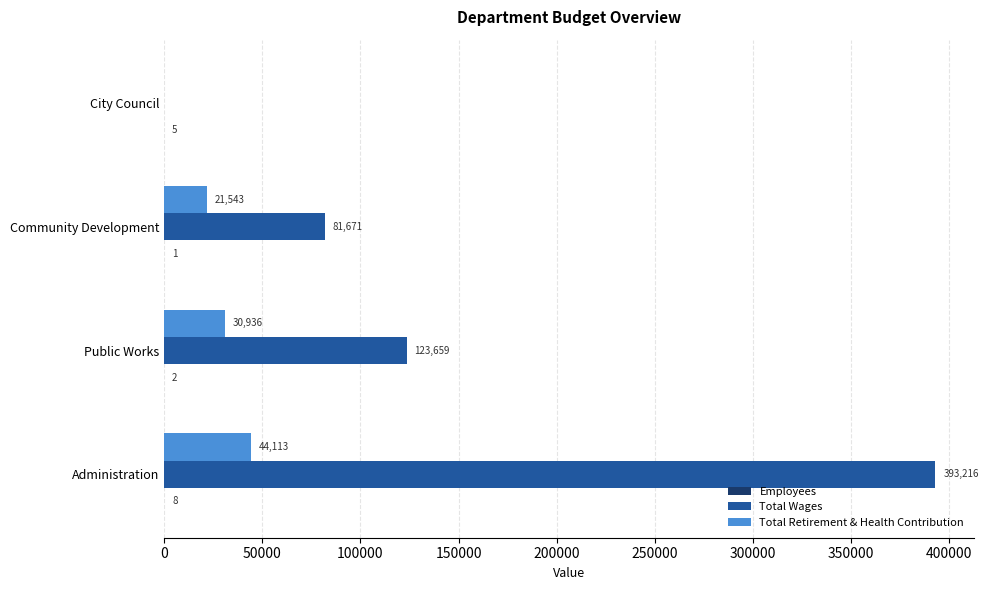

Which series has the largest total across all categories?

Total Wages